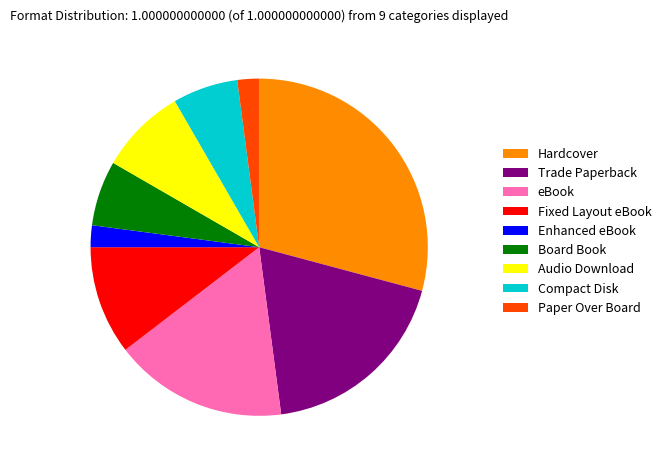

Between Hardcover and Trade Paperback, which is larger?

Hardcover